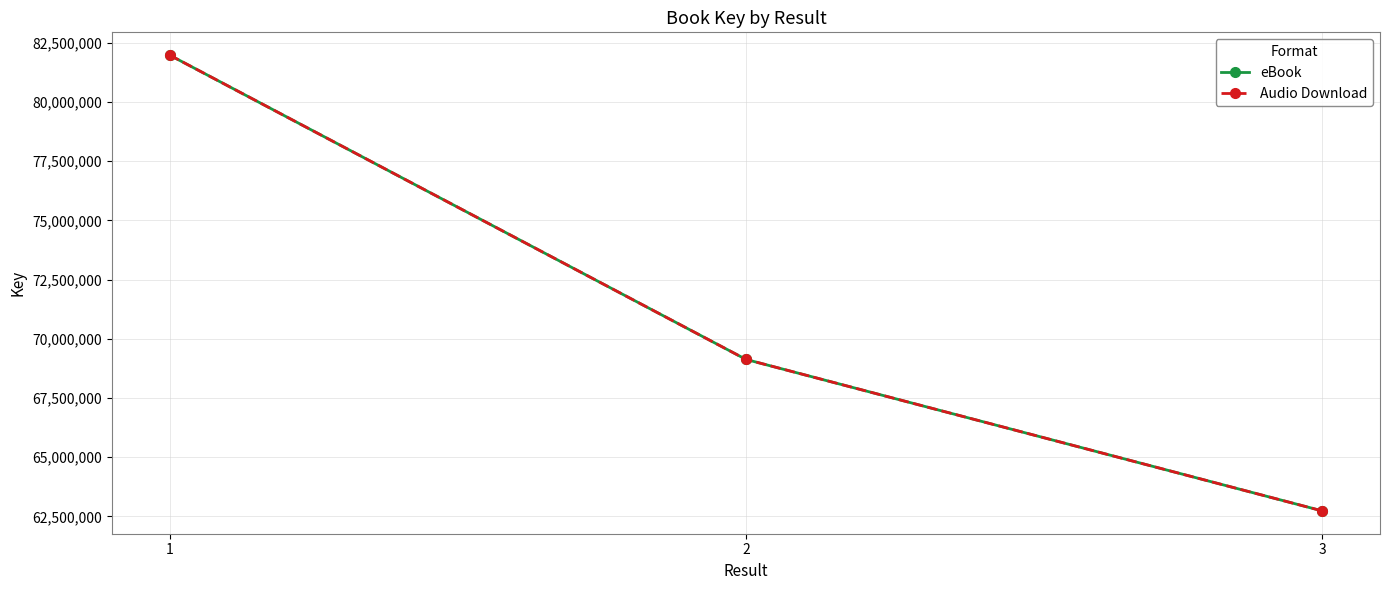

Is this an area chart (filled region under the line)?

No